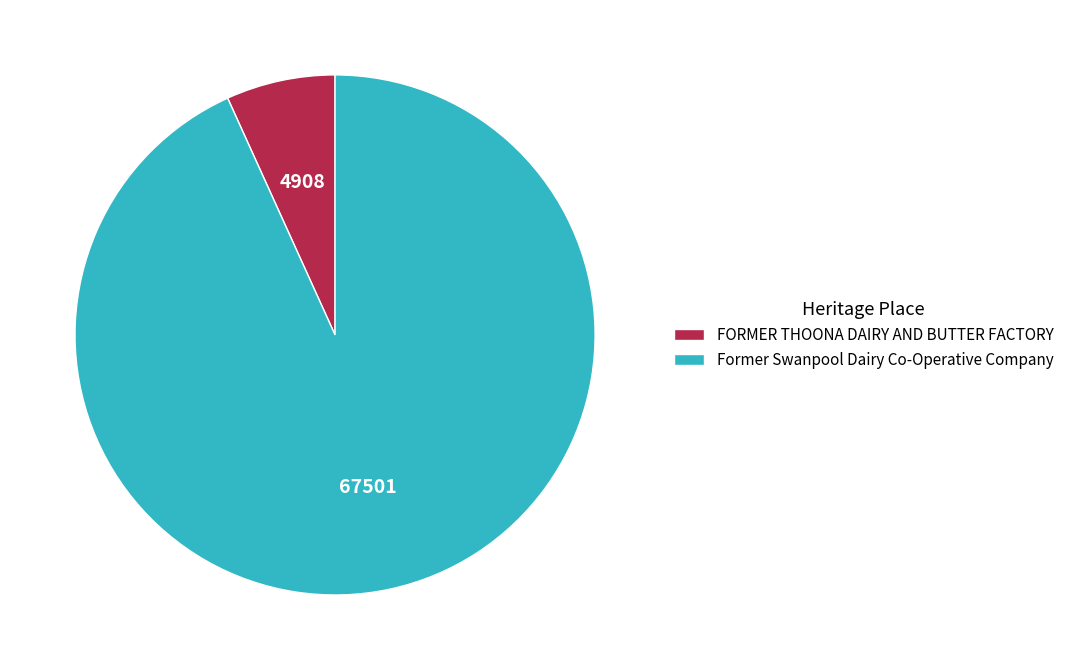

Rank the categories by value from highest to lowest.

Former Swanpool Dairy Co-Operative Company, FORMER THOONA DAIRY AND BUTTER FACTORY